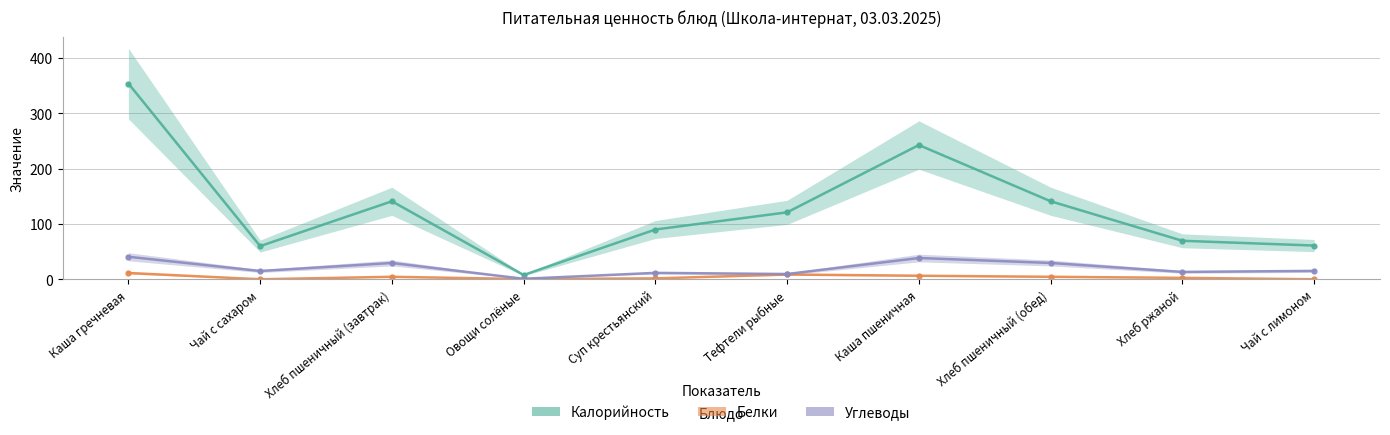

What is the highest value of the Белки series?

11.4